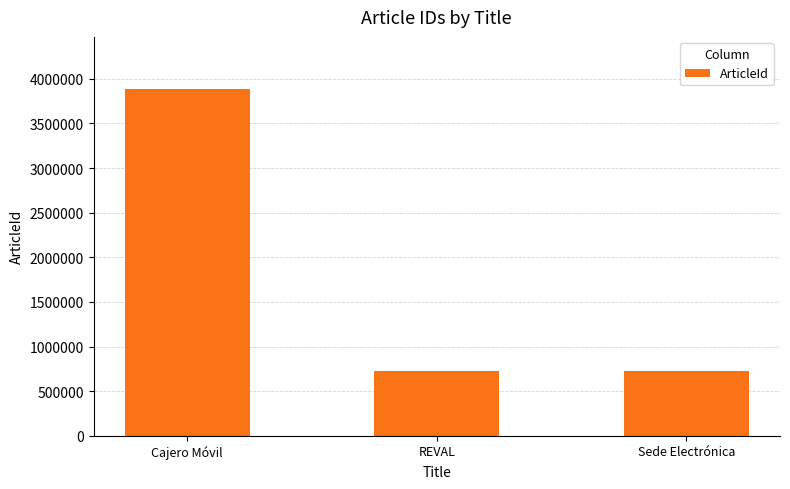

How many distinct data groups are displayed?

1